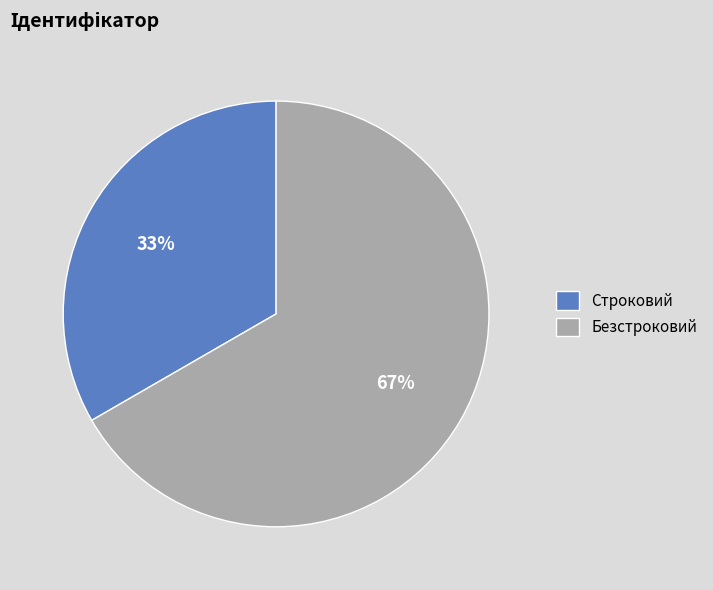

What percentage is the Безстроковий slice, to the nearest percent?

67%